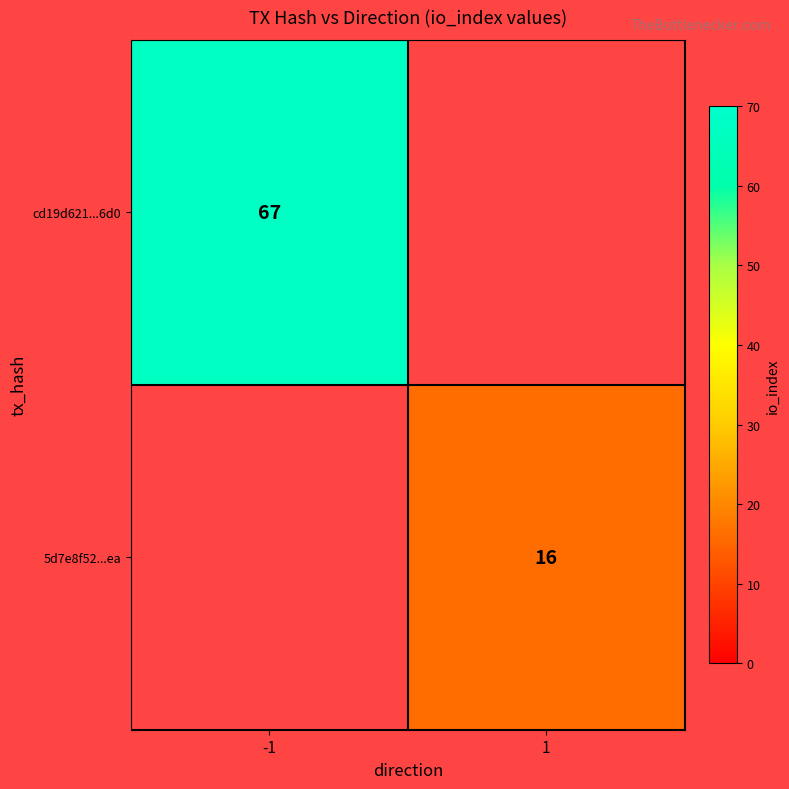

True or false: 5d7e8f52...ea has a value of 16 at 1.

True